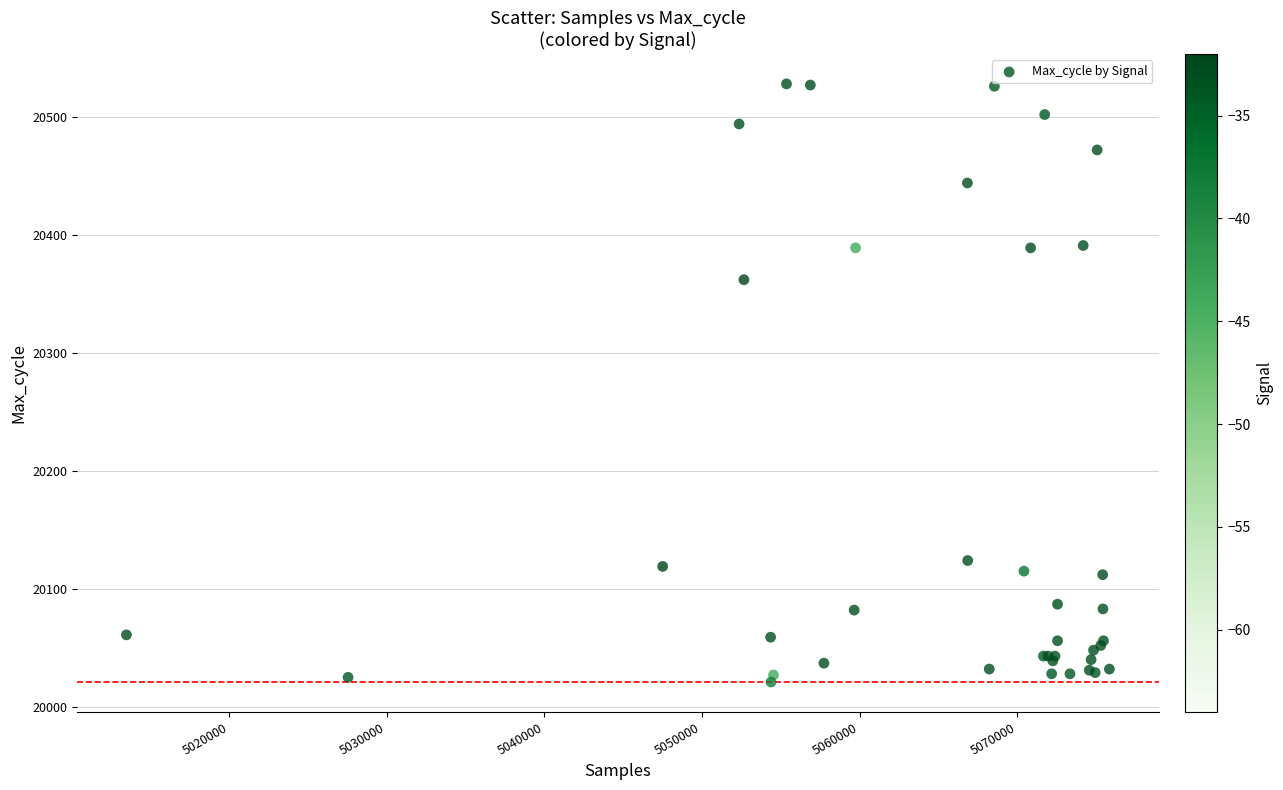

What Y value in the scatter plot is closest to 20274?

20362